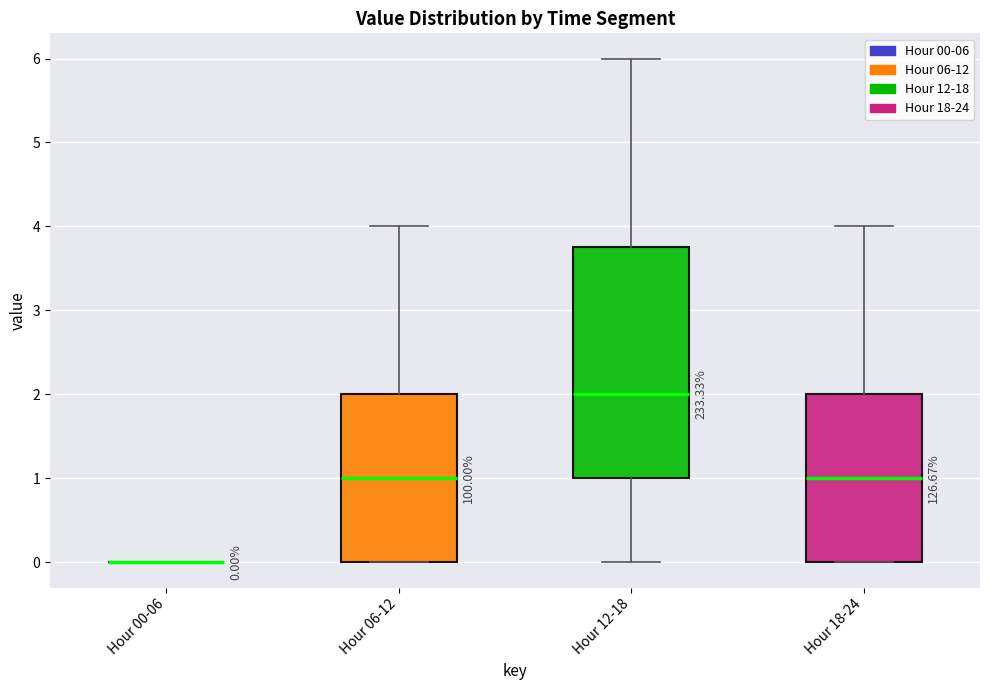

Which box is the tallest, from its lower edge to its upper edge?

Hour 12-18